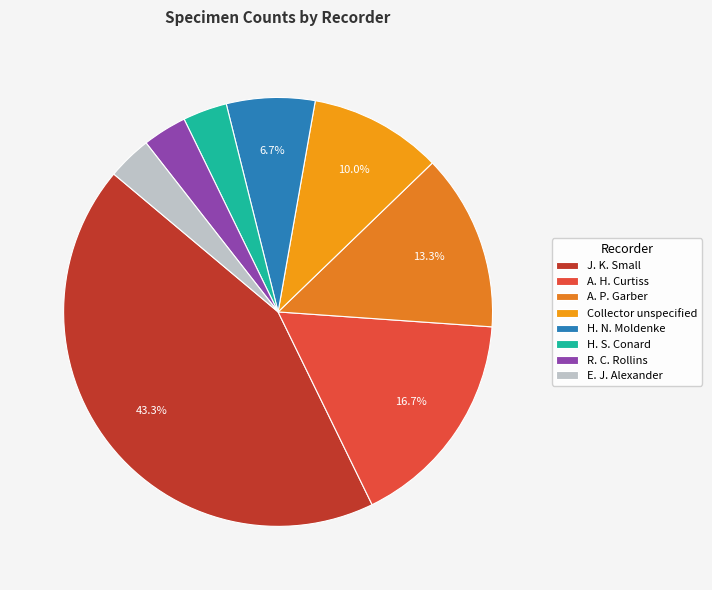

To the nearest percent, what is the difference between the largest and smallest slice percentages?

40%